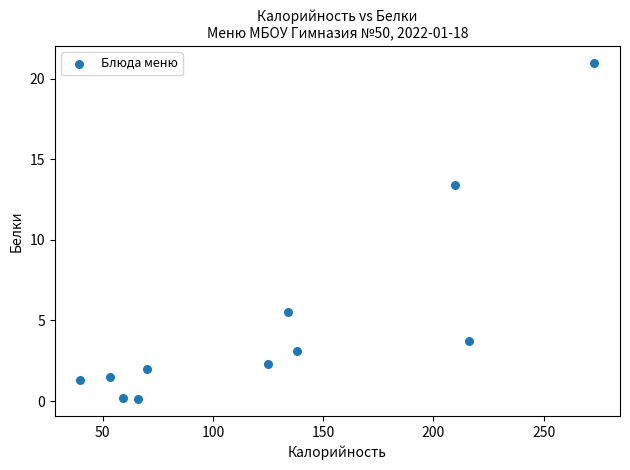

What is the average X value?

125.8